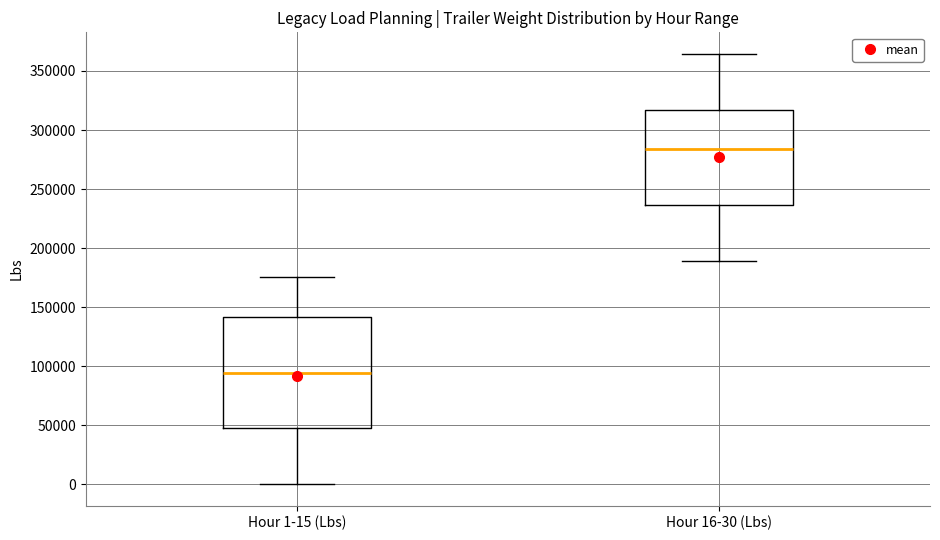

Where does the median line of the box for Hour 16-30 (Lbs) sit on the y-axis? The values are not printed on the chart, so give them approximately, as read against the axis.

285000